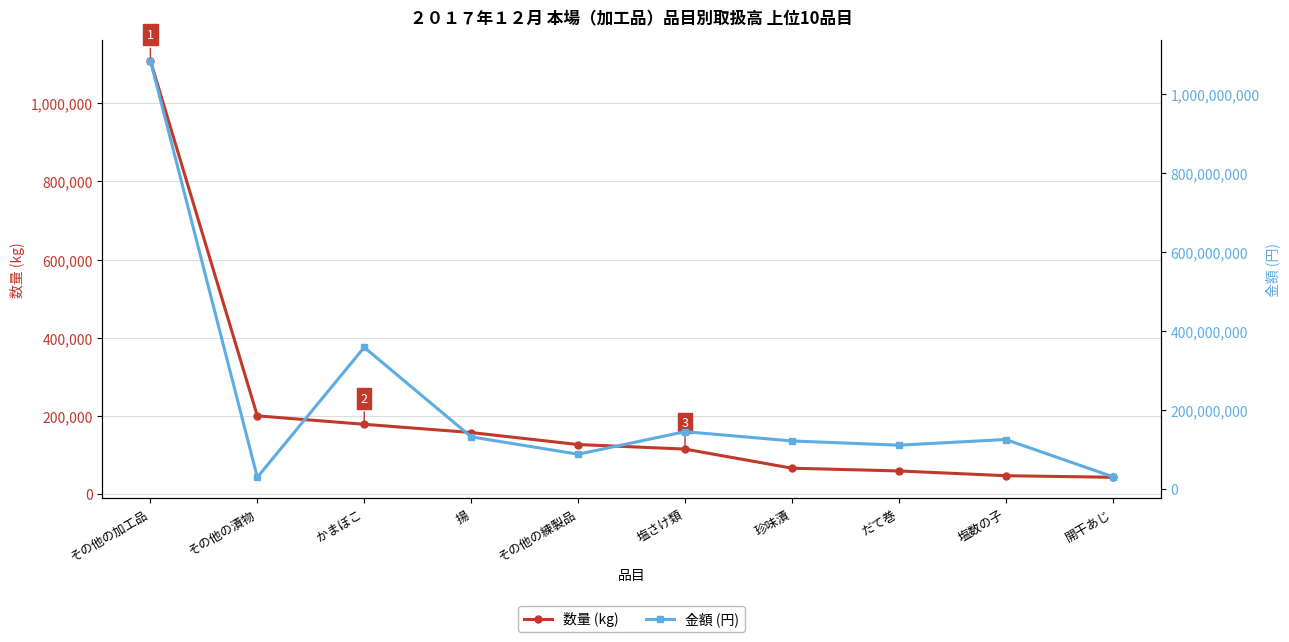

True or false: 金額 (円) and 数量 (kg) intersect in this chart.

False